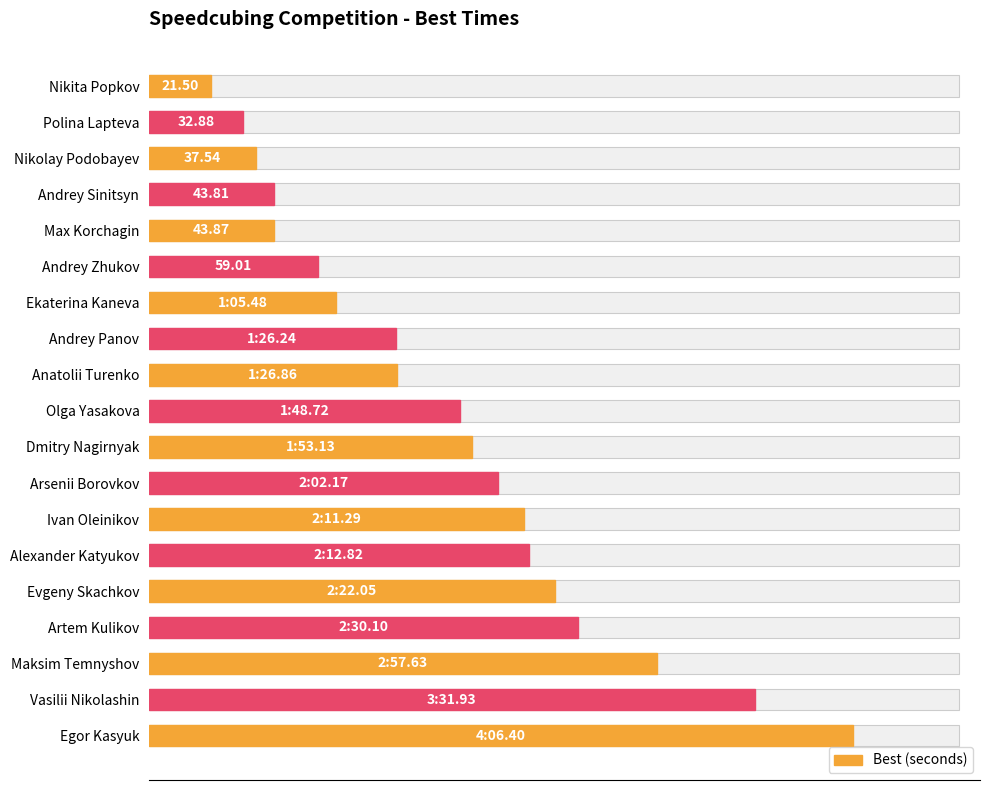

Count the number of categories in the chart.

19